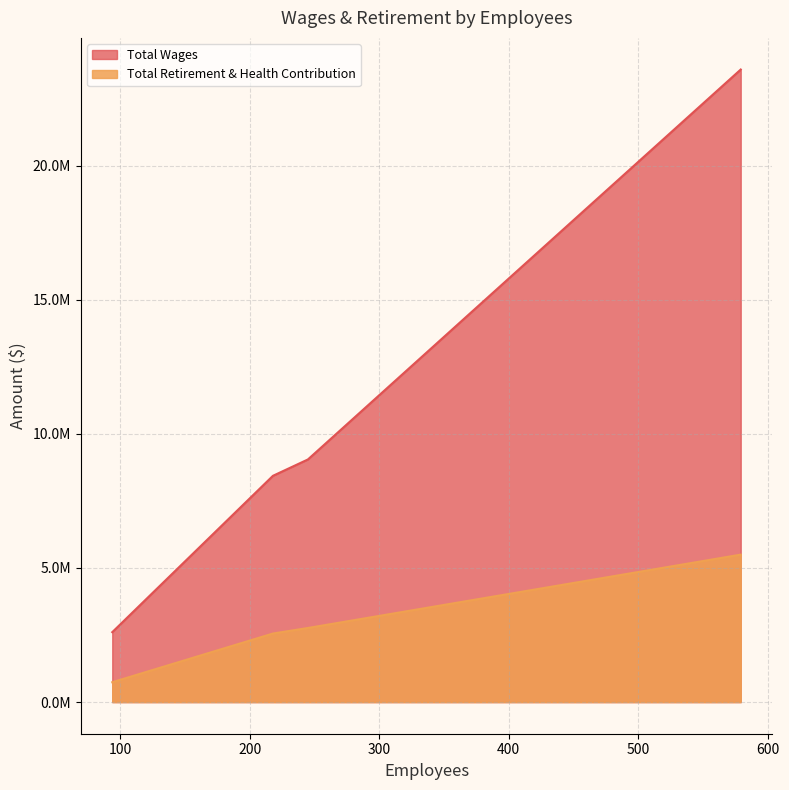

List the labels in order of Total Wages value, smallest first.

Maxwell Unified, Williams Unified, Pierce Joint Unified, Colusa County Office of Education